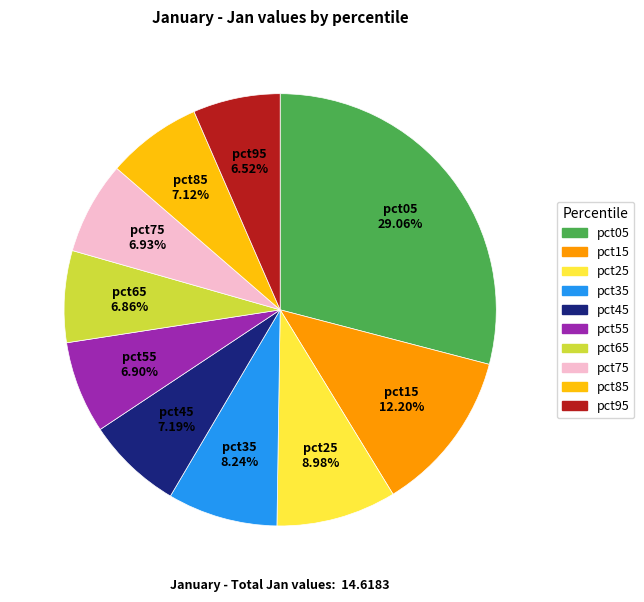

Is pct85 the majority of the pie?

No